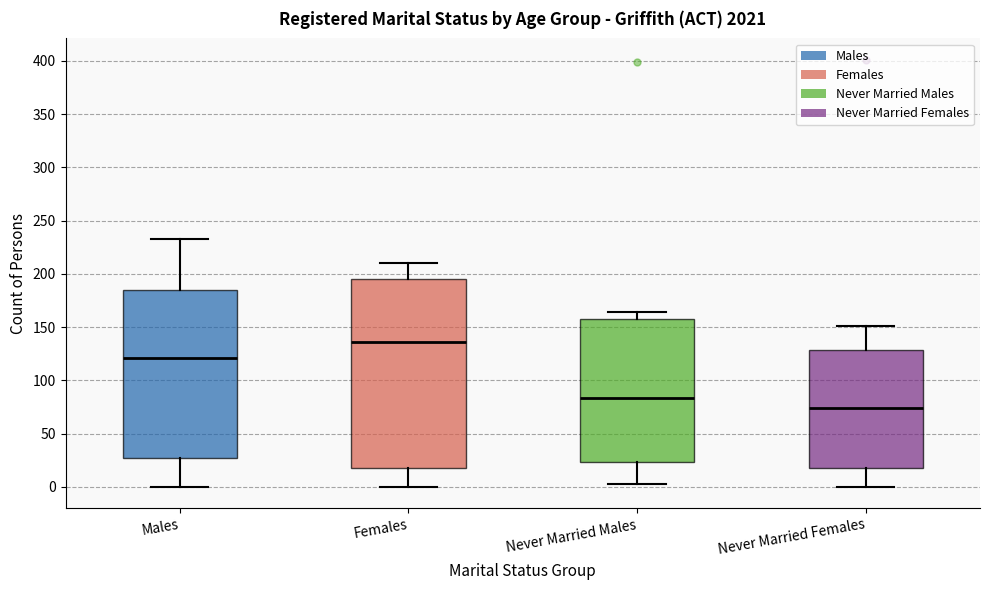

Reading left to right, transcribe this box plot: for each box, give where its median line is, the range the box spans, and where its two whiskers end, as read against the y-axis. The values are not printed on the chart, so give them approximately, as read against the axis.

Males: median 120, box 25 to 185, whiskers 0 to 235
Females: median 135, box 20 to 195, whiskers 0 to 210
Never Married Males: median 85, box 25 to 160, whiskers 5 to 165
Never Married Females: median 75, box 20 to 130, whiskers 0 to 150